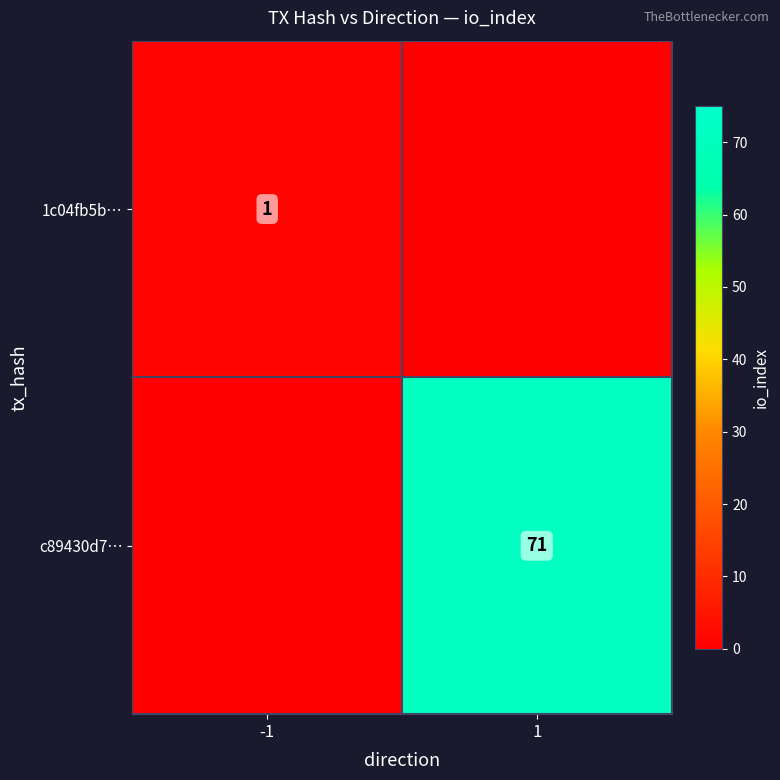

What is the maximum value shown in the chart?

71